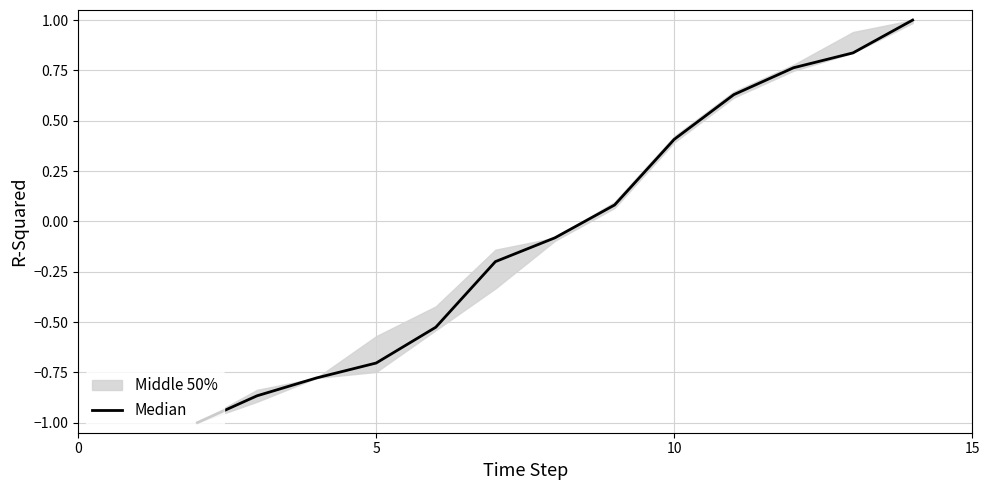

Does the chart display data point markers on the line(s)?

No